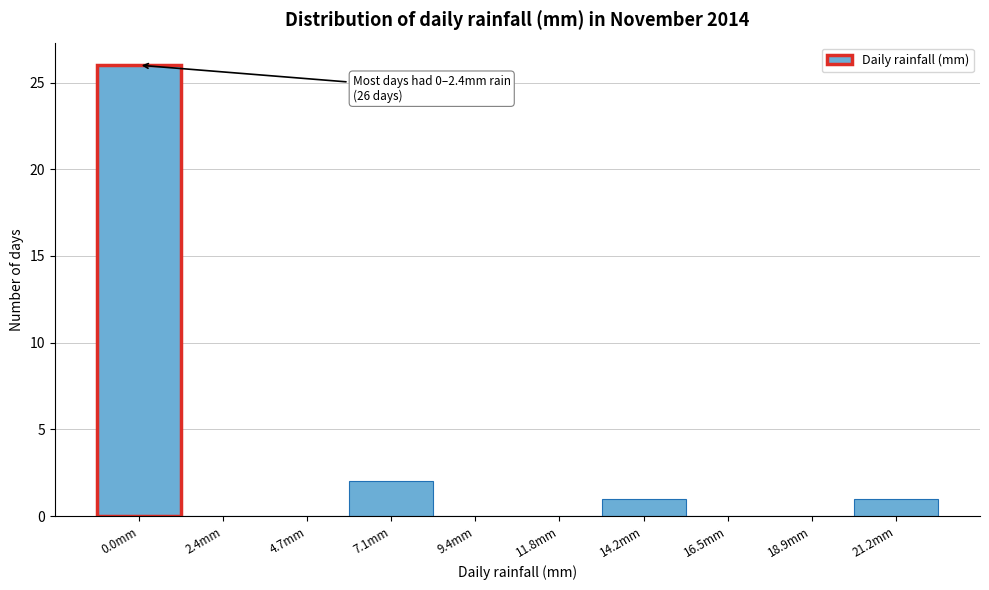

Reading left to right, transcribe all the data shown in this chart.

0.0mm=26	2.4mm=0	4.7mm=0	7.1mm=2	9.4mm=0	11.8mm=0	14.2mm=1	16.5mm=0	18.9mm=0	21.2mm=1